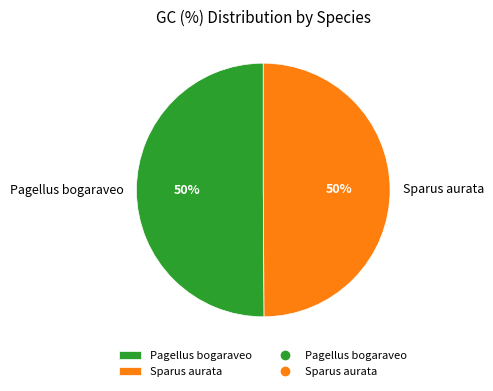

How many segments does this pie chart have?

2